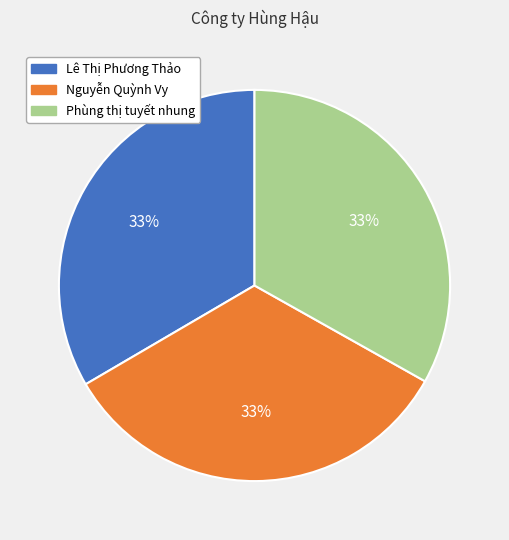

What percentage is the Nguyễn Quỳnh Vy slice, to the nearest percent?

33%